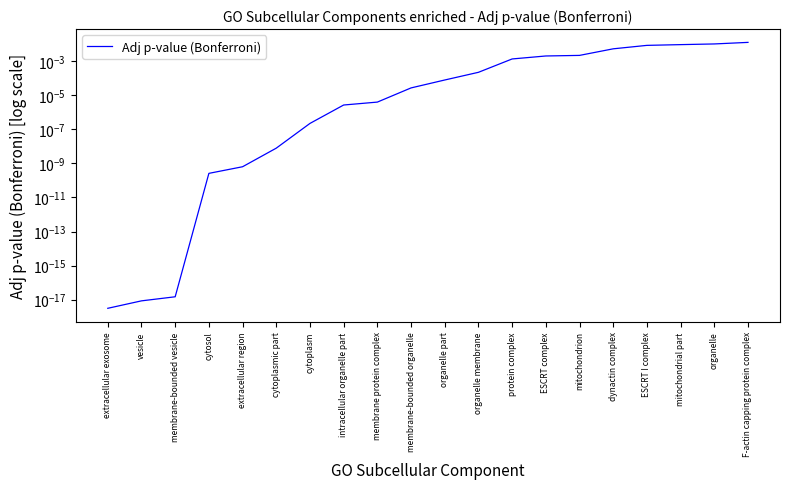

Rank the categories by value from lowest to highest.

extracellular exosome, vesicle, membrane-bounded vesicle, cytosol, extracellular region, cytoplasmic part, cytoplasm, intracellular organelle part, membrane protein complex, membrane-bounded organelle, organelle part, organelle membrane, protein complex, ESCRT complex, mitochondrion, dynactin complex, ESCRT I complex, mitochondrial part, organelle, F-actin capping protein complex